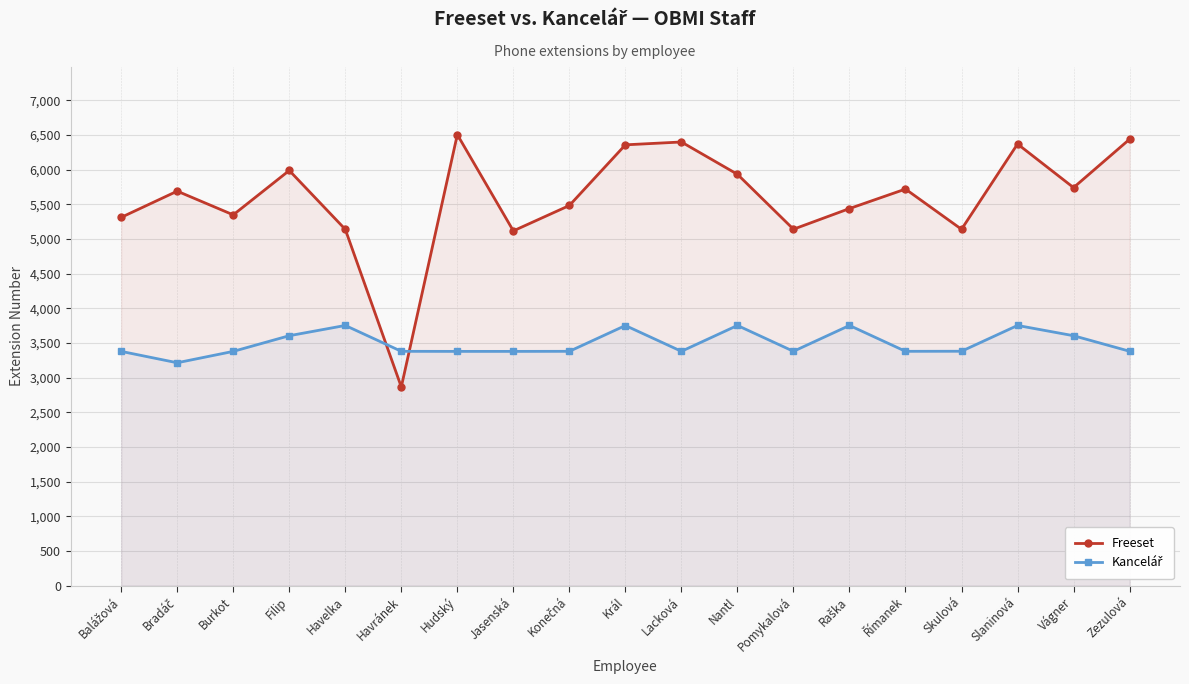

Rank the series by their maximum value, from highest to lowest.

Freeset, Kancelář